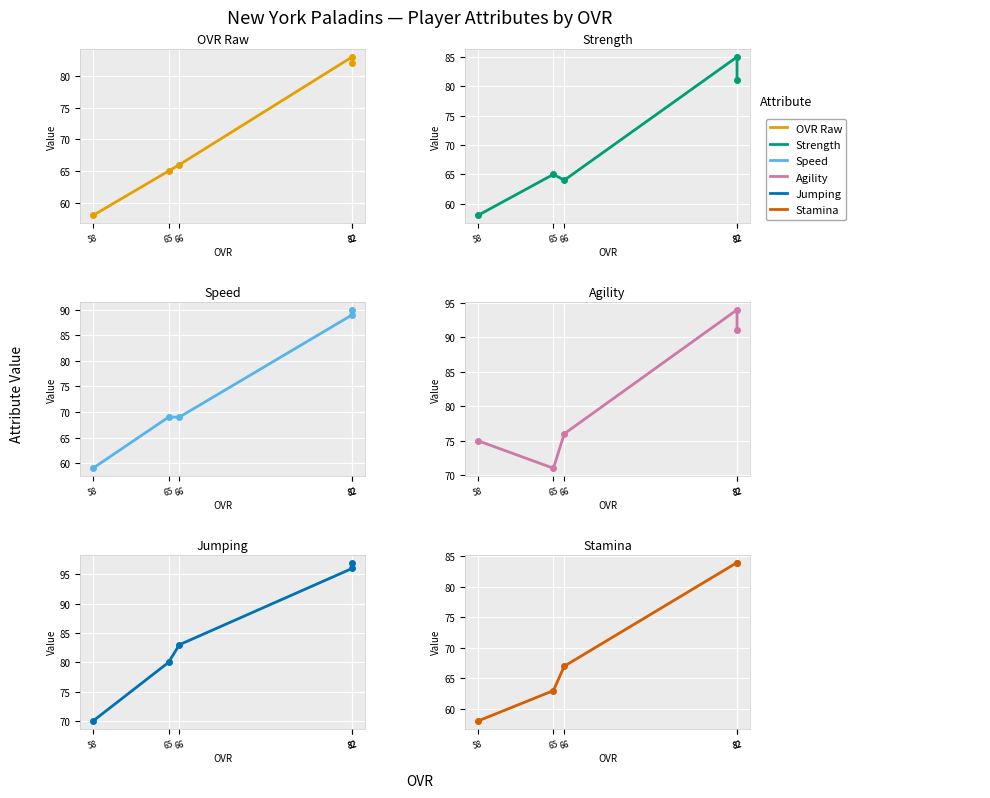

At how many categories does at least one series exceed 92?

2